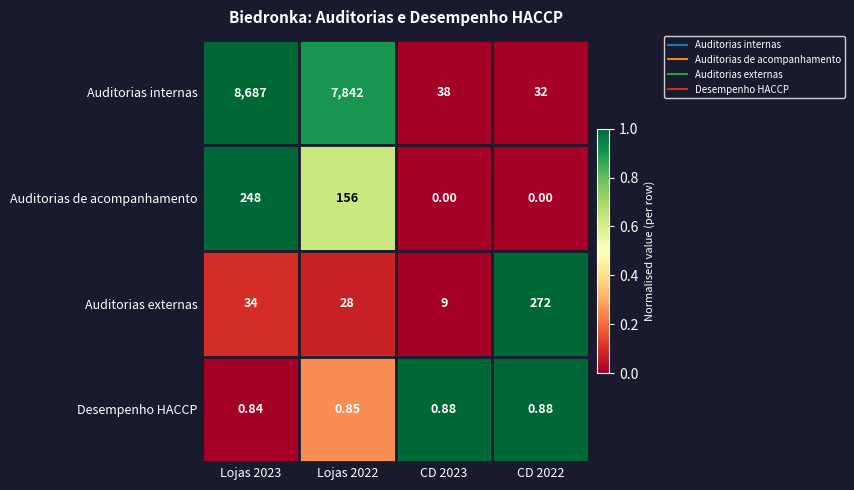

Which series has the largest range (max minus min)?

Auditorias internas